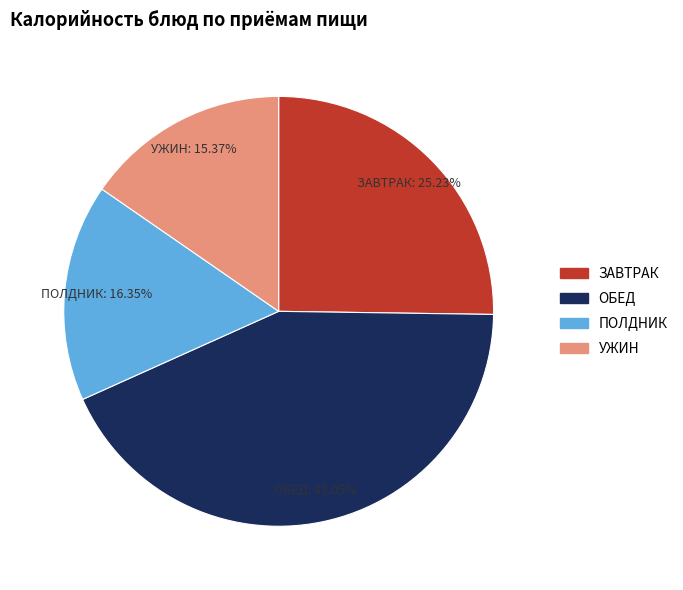

Is there a majority slice in this chart?

No